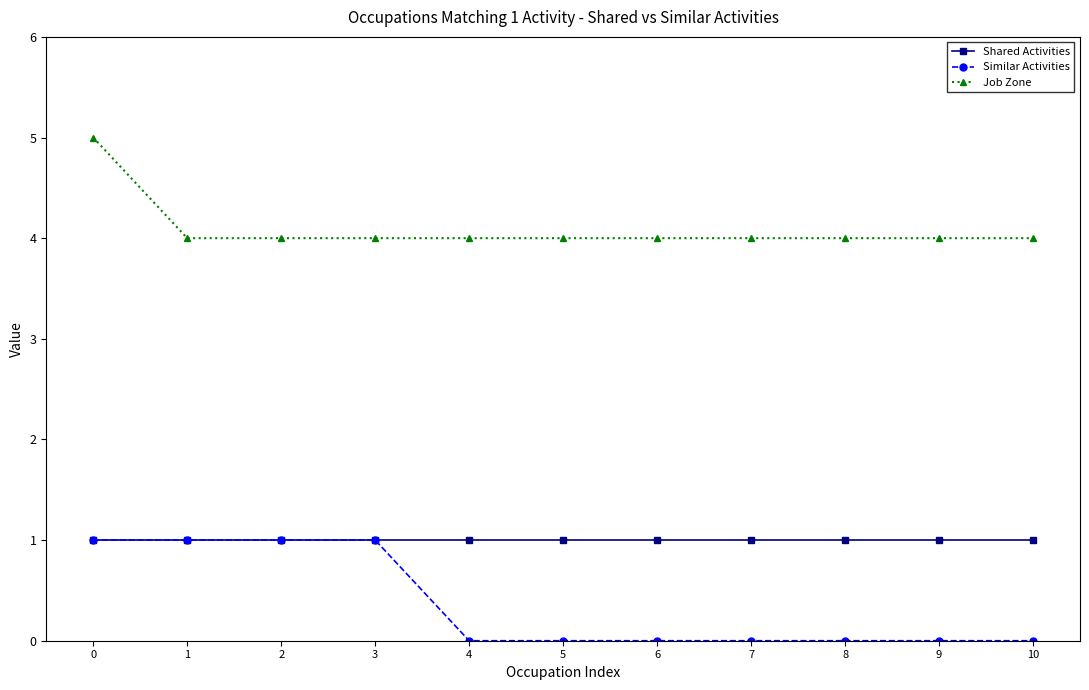

How many lines are shown in the chart?

3